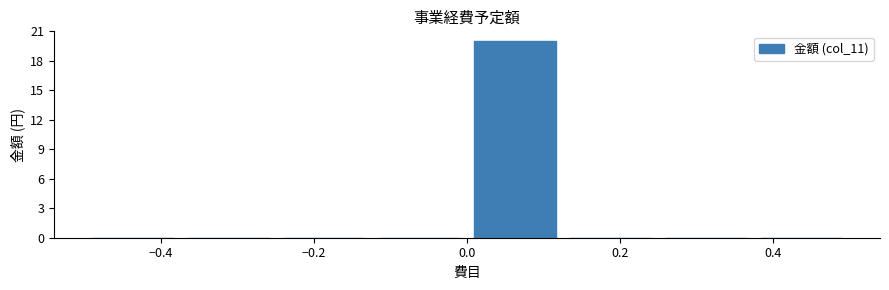

Which range on the x-axis has the tallest bar?

0.000 to 0.125